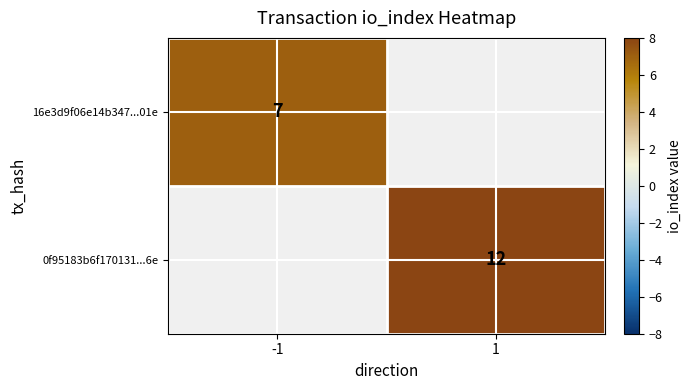

Count the number of data series in this chart.

2